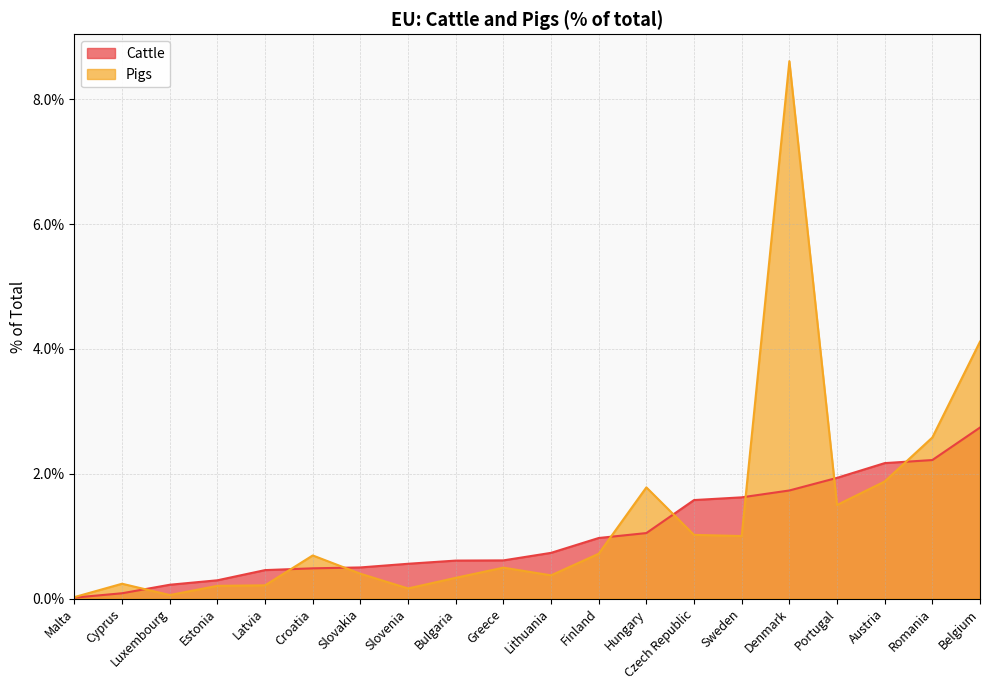

What position from the left is Belgium?

20